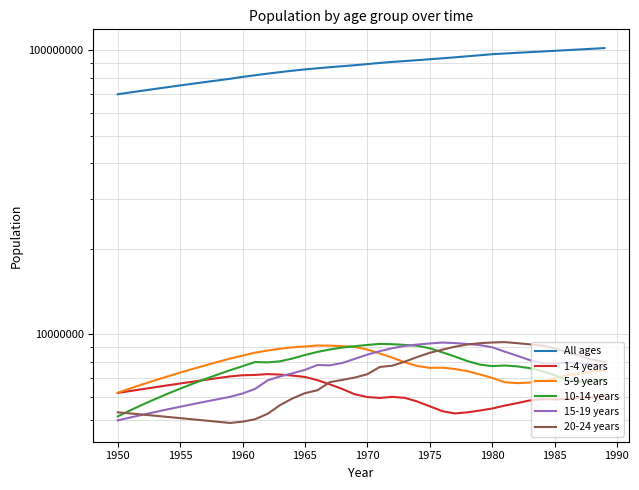

True or false: 10-14 years has a value of 5849057 at 24.

False